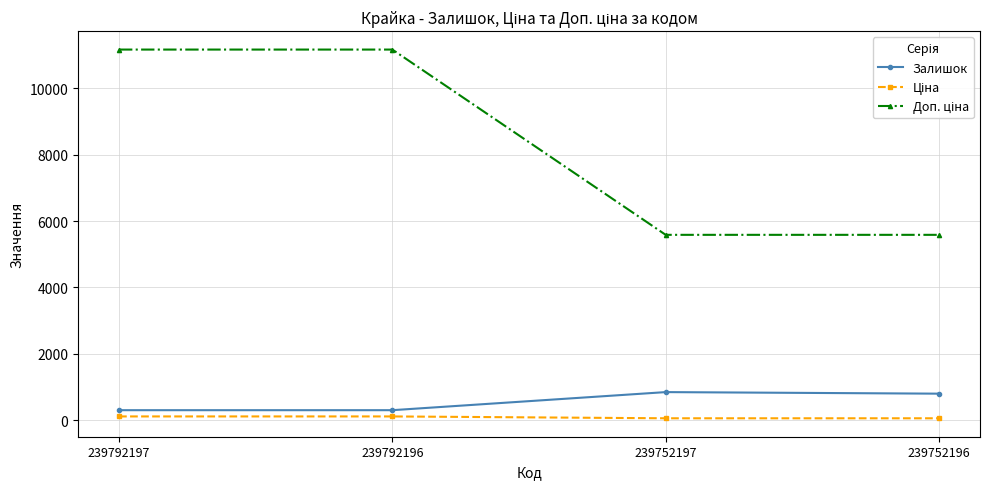

What is the value of the Залишок point at the 4th from the left?

798.0